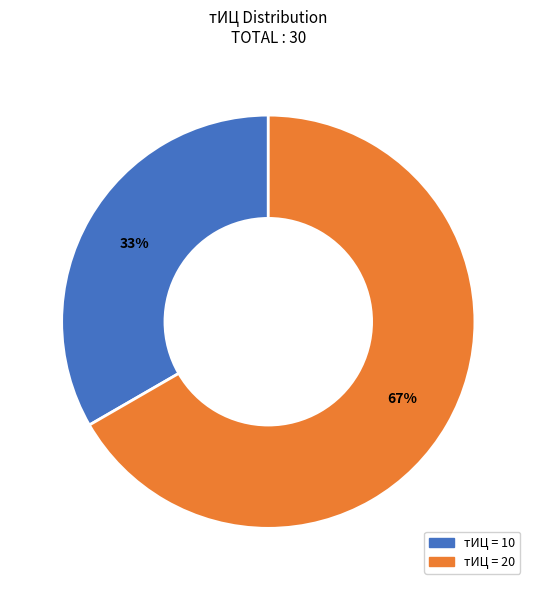

To the nearest percent, what is the average slice percentage?

50%